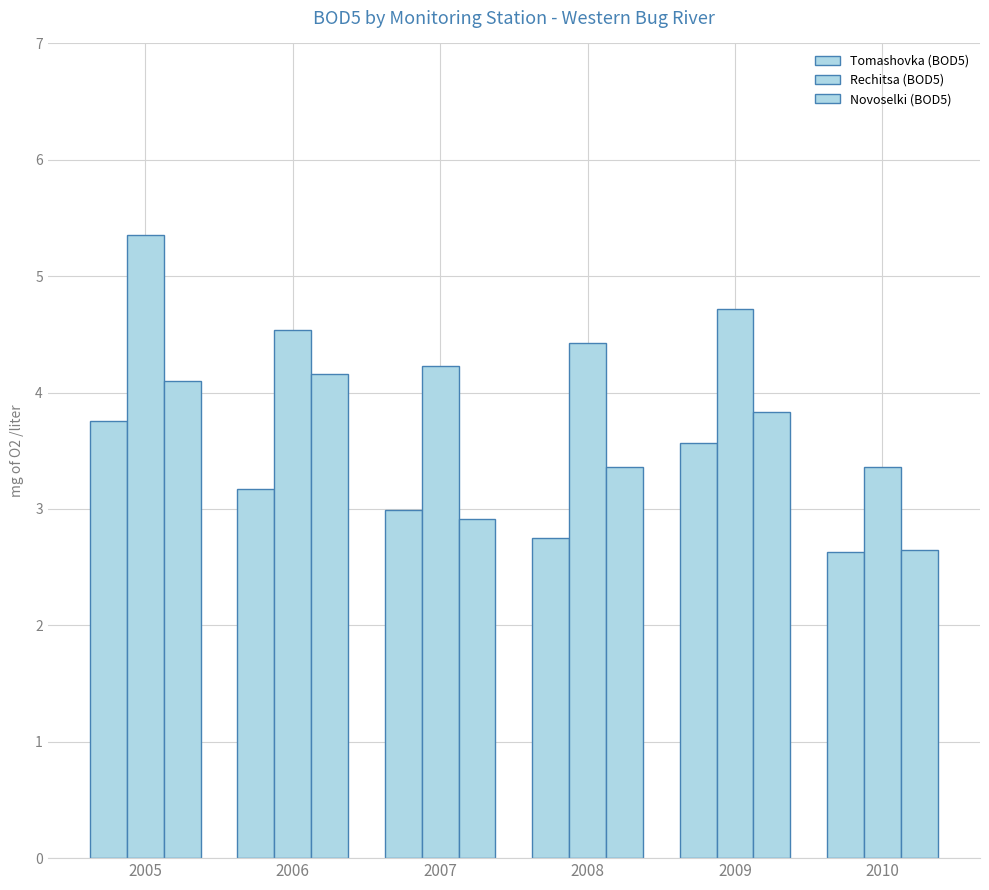

What is the average value of the Rechitsa (BOD5) series?

4.4